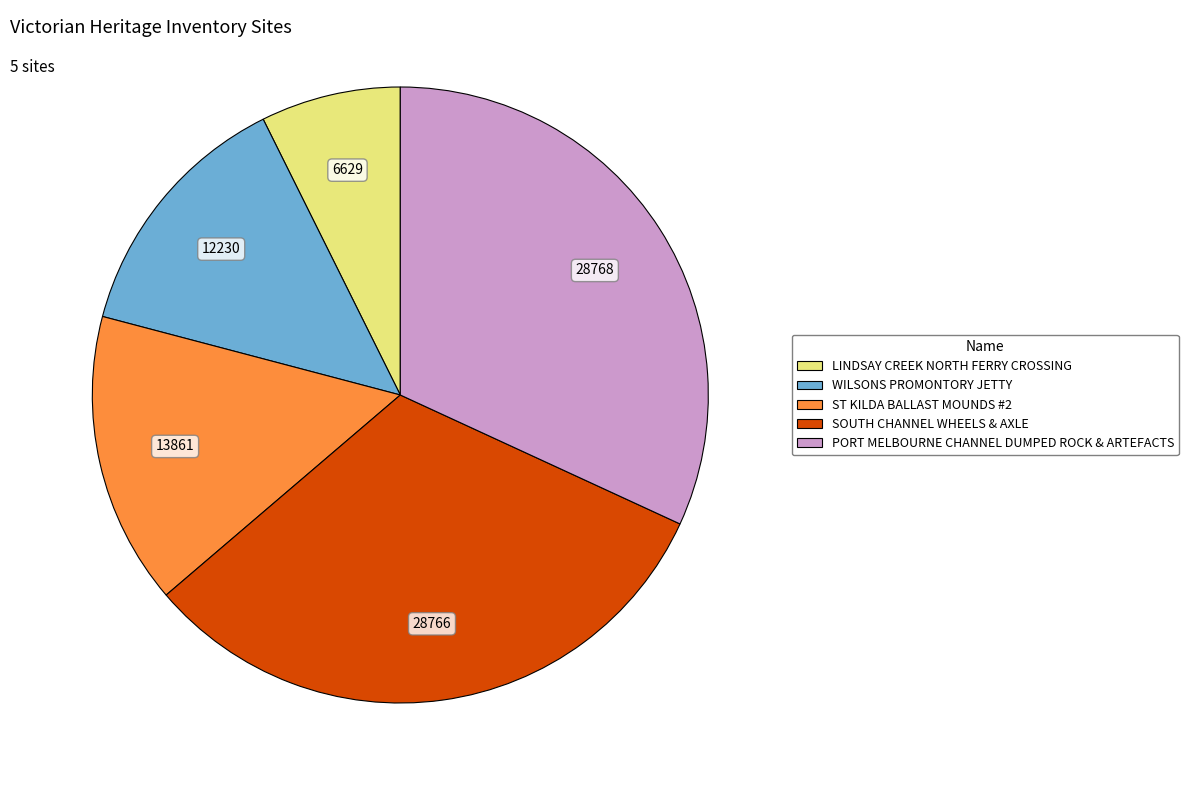

Is it true that WILSONS PROMONTORY JETTY is 14% of the pie?

True